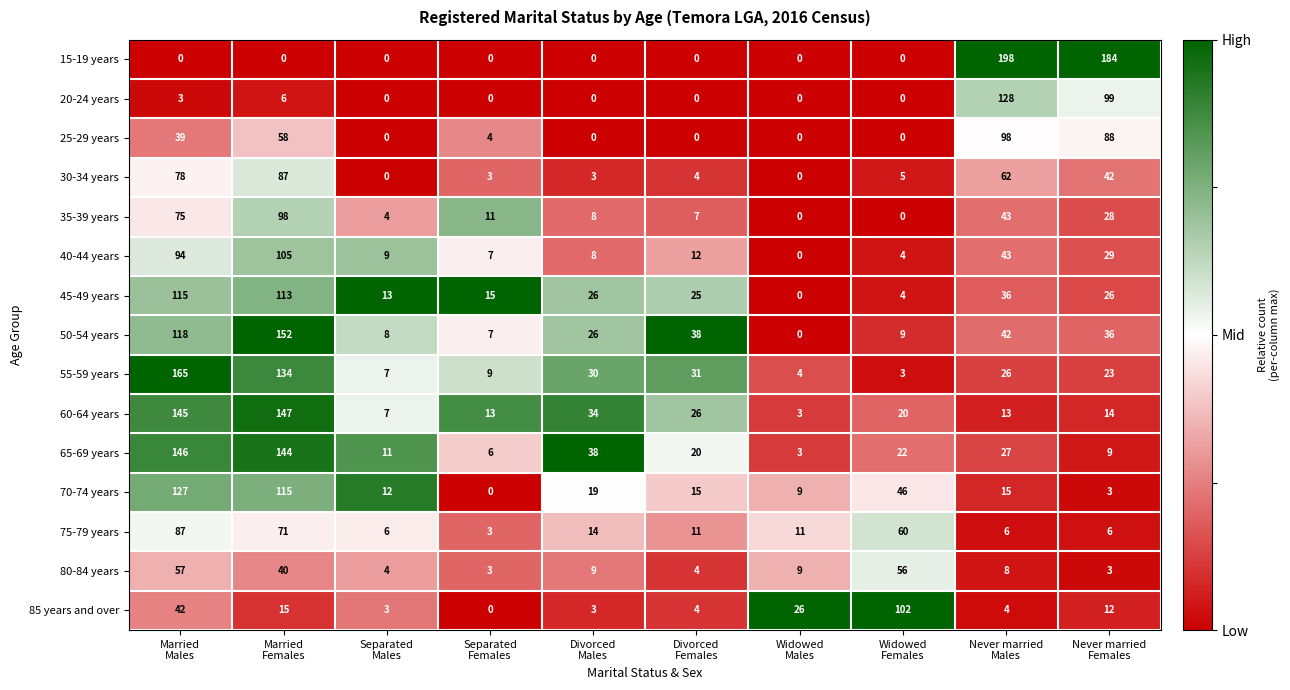

What is the maximum value shown in the chart?

198